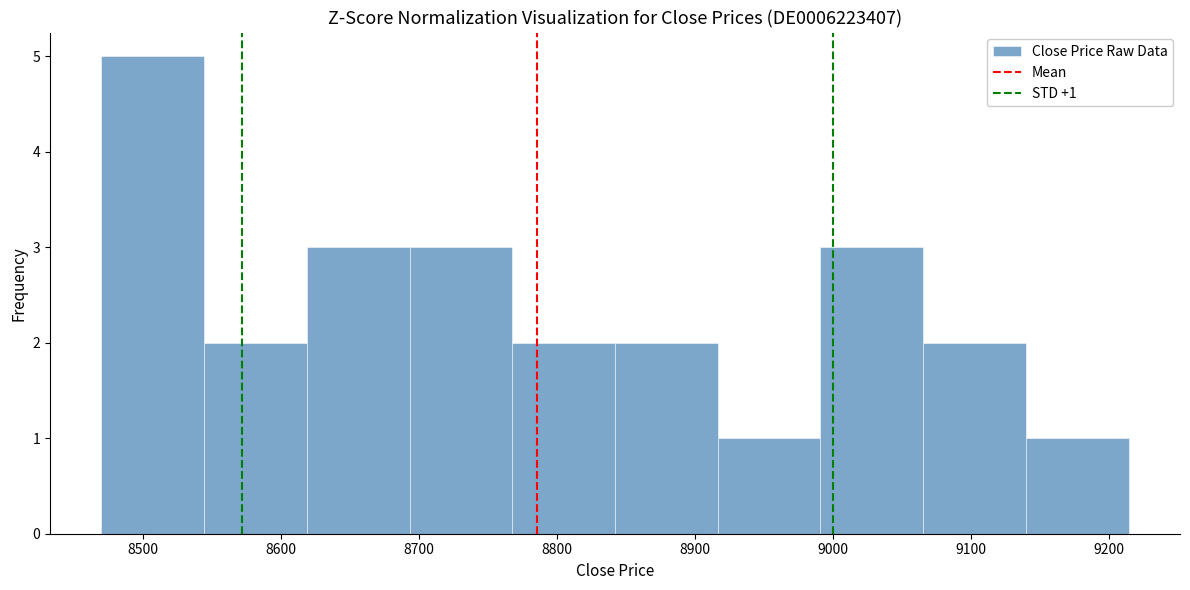

Which range on the x-axis has the tallest bar?

8470 to 8540